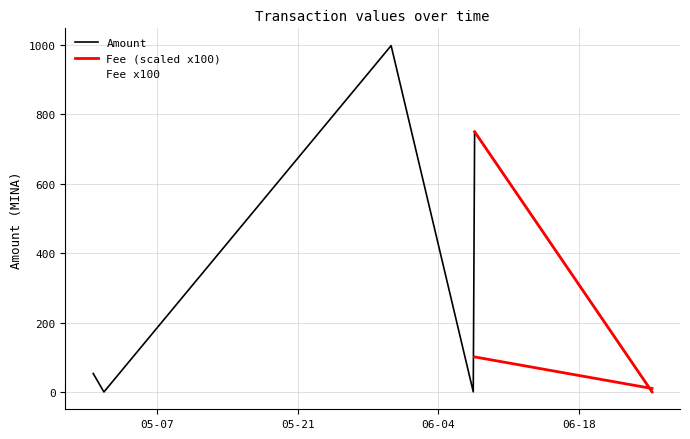

List the series in order of their overall mean, highest first.

Amount, Fee